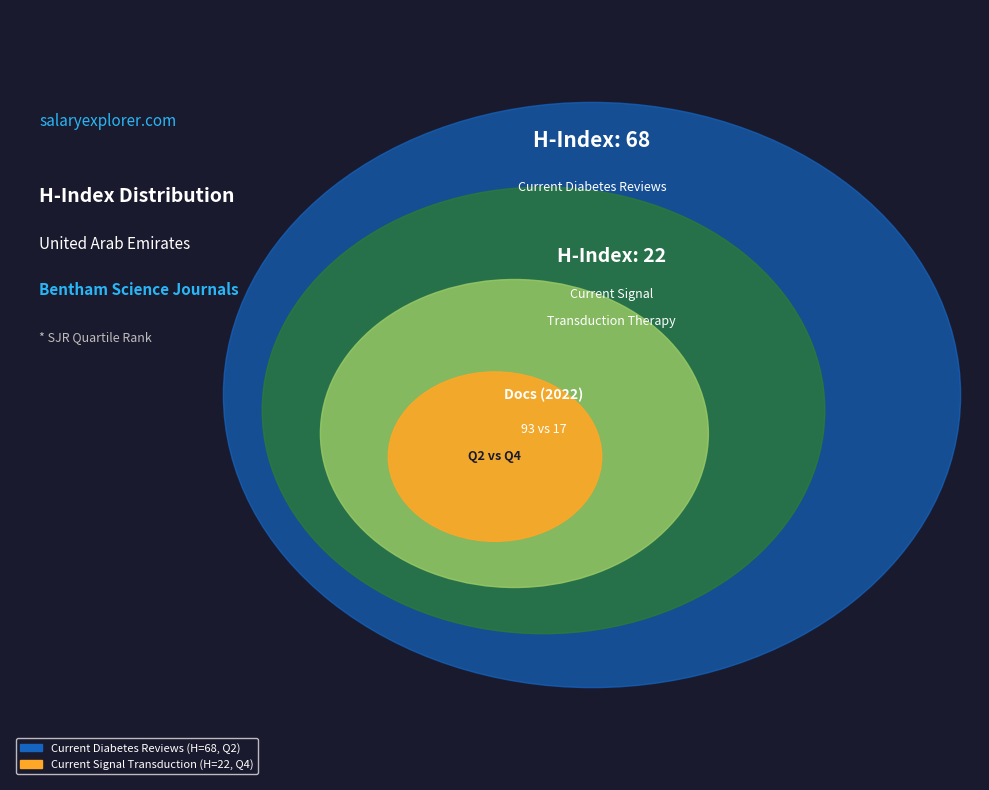

Count the number of slices in the pie.

2